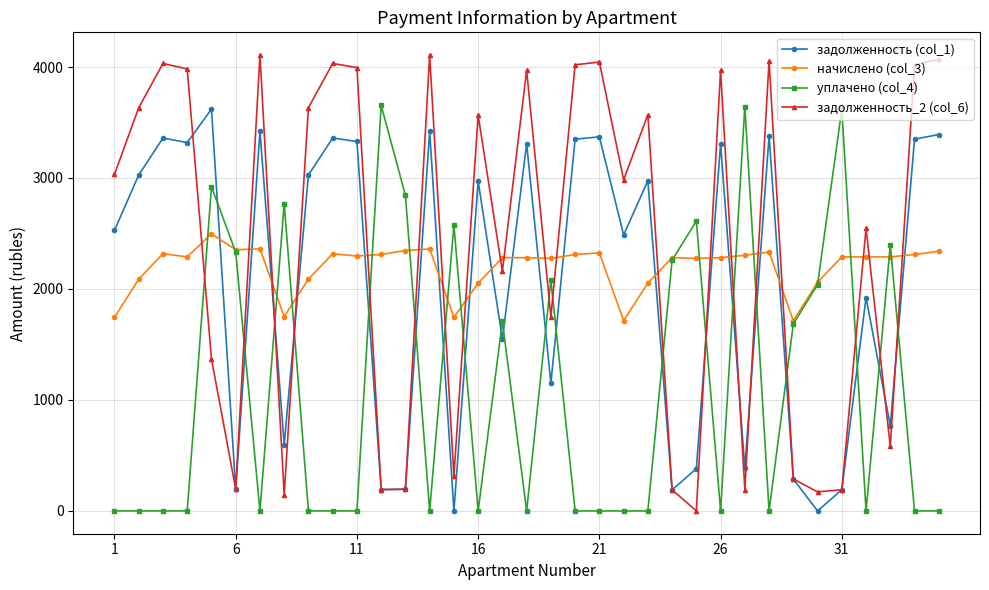

In уплачено (col_4), how many points are higher than both neighbors (excluding endpoints)?

10